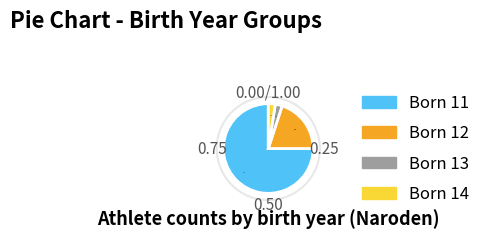

Is there a majority slice in this chart?

Yes